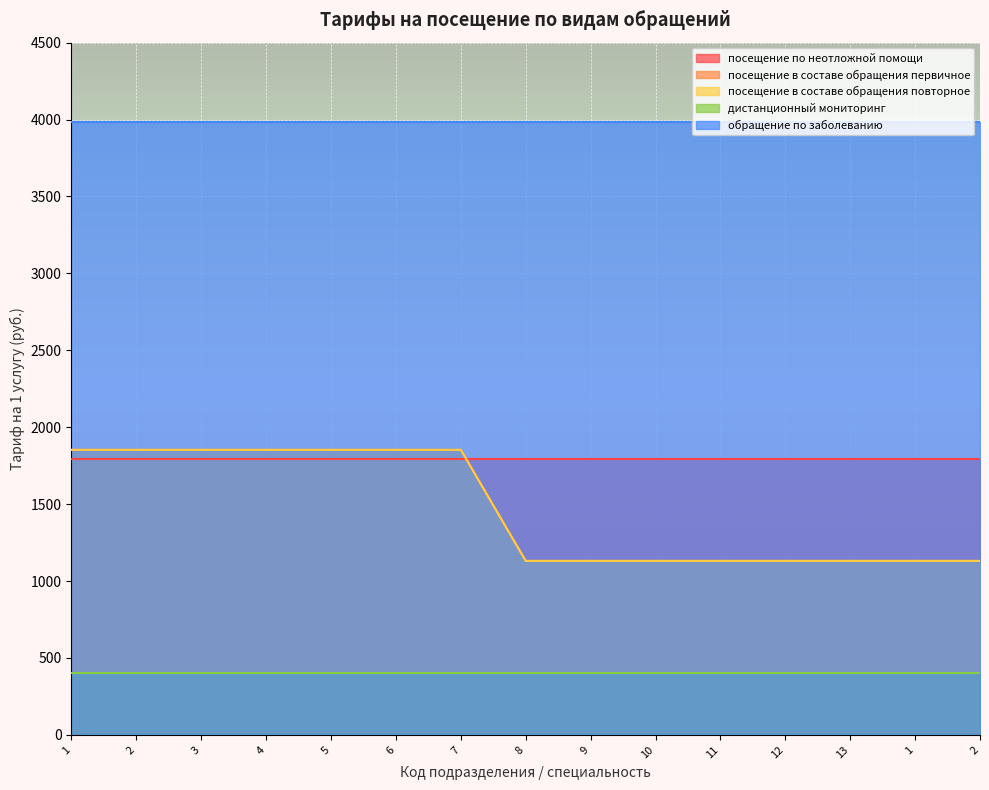

How many distinct data groups are displayed?

5